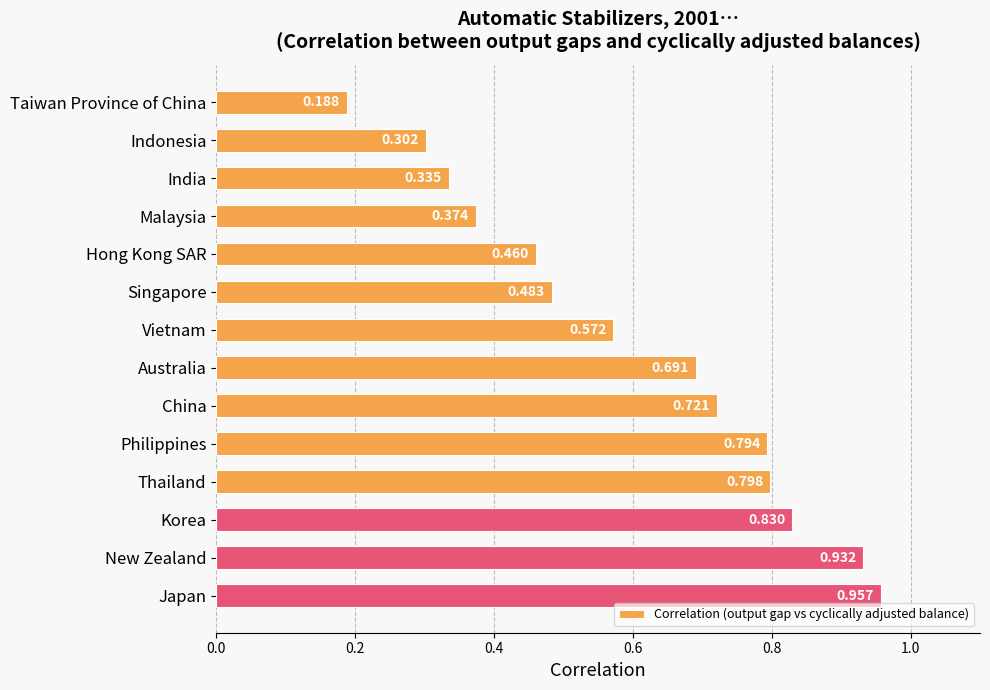

Which has a higher value, New Zealand or Philippines?

New Zealand